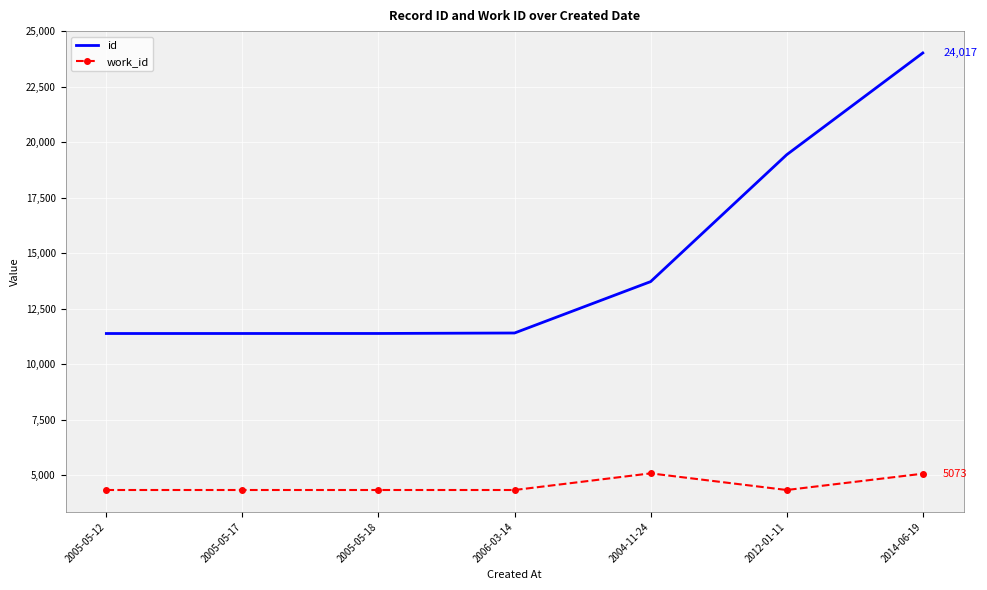

Between 2006-03-14 and 2014-06-19, which series saw the biggest shift?

id